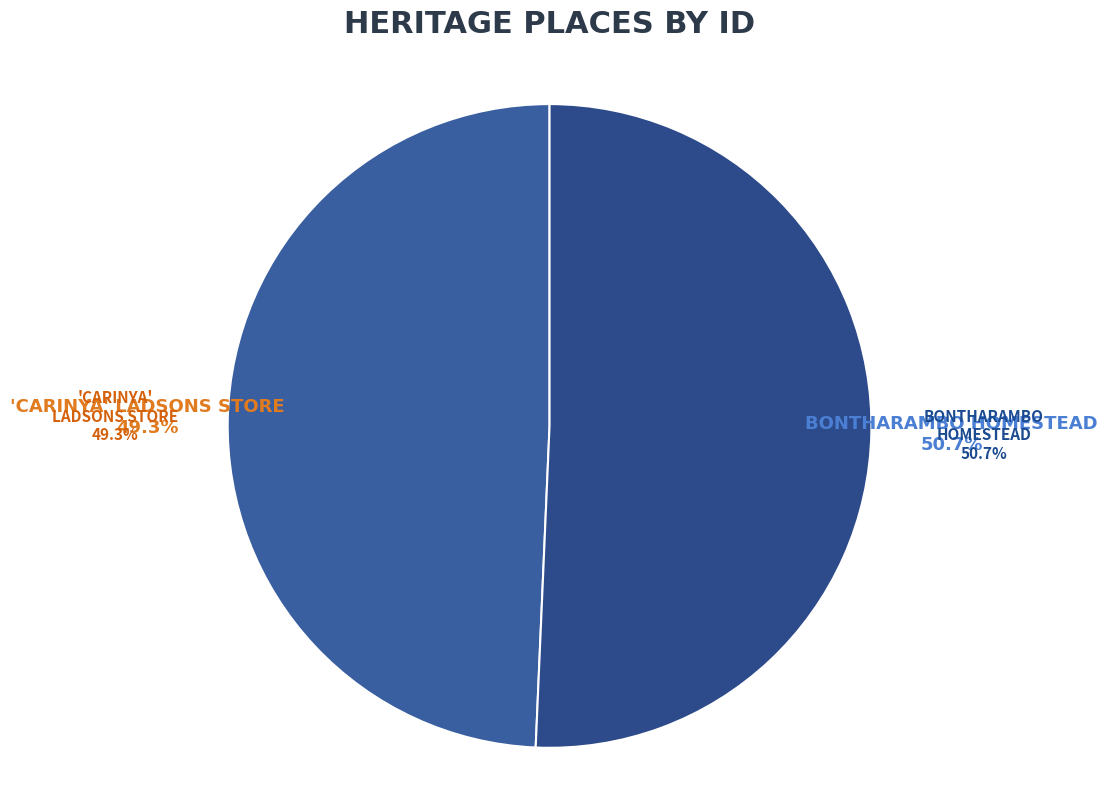

Do 'CARINYA' LADSONS STORE and BONTHARAMBO HOMESTEAD together represent more than half of the pie?

Yes